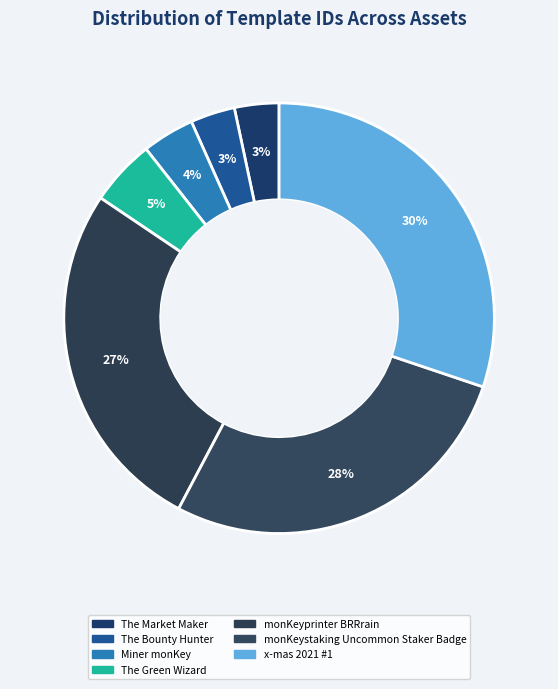

To the nearest percent, what percentage of the pie is monKeyprinter BRRrain?

27%